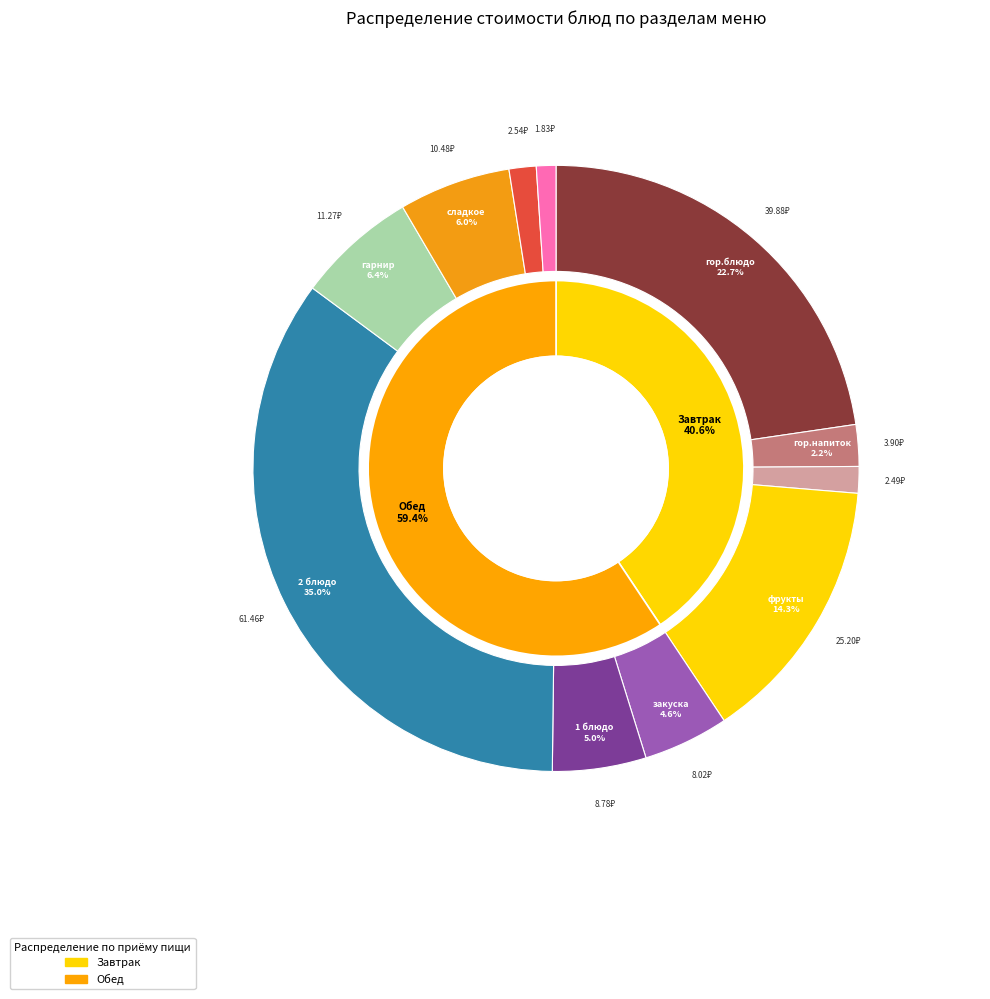

To the nearest percent, what is the average slice percentage?

9%